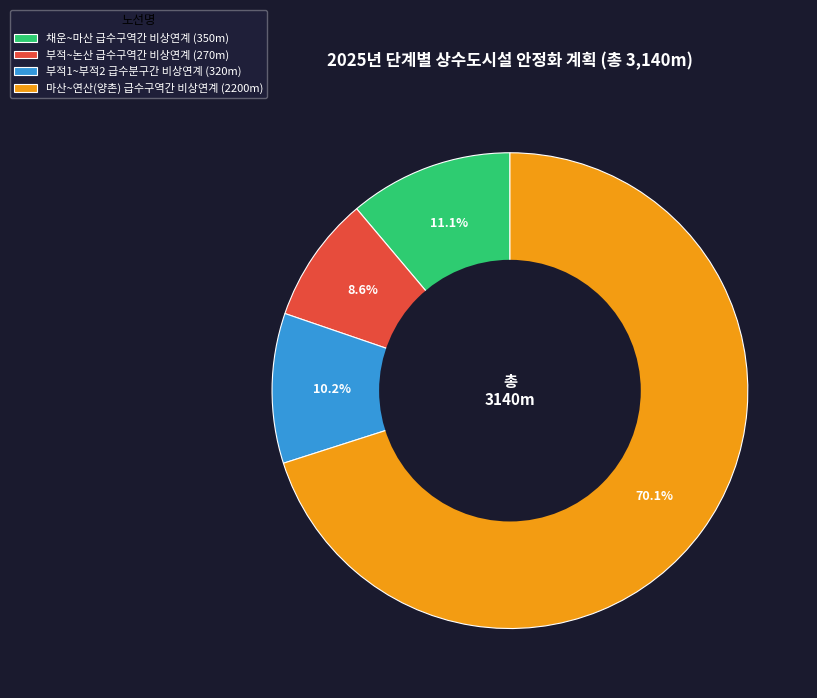

What percentage is the 채운~마산 급수구역간 비상연계 slice, to the nearest percent?

11%